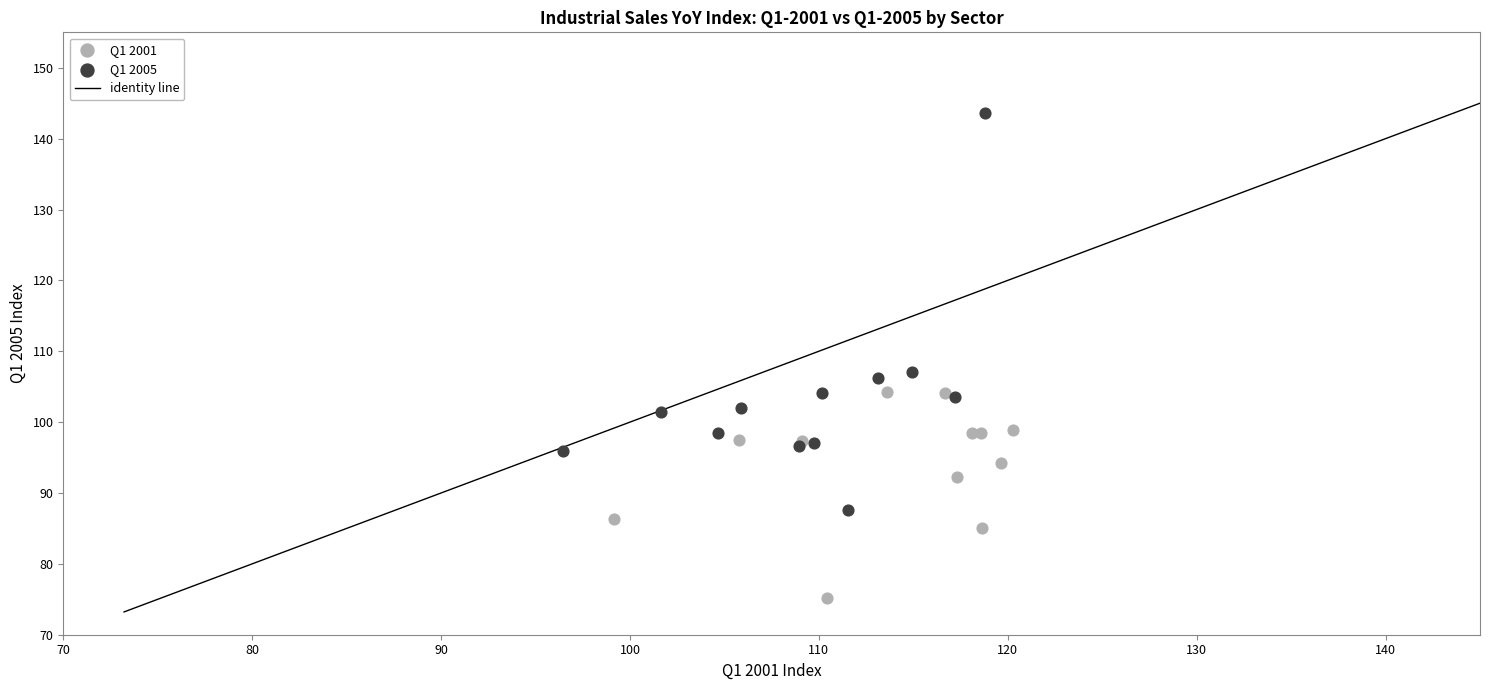

Which series reaches the maximum Y coordinate?

Q1 2005